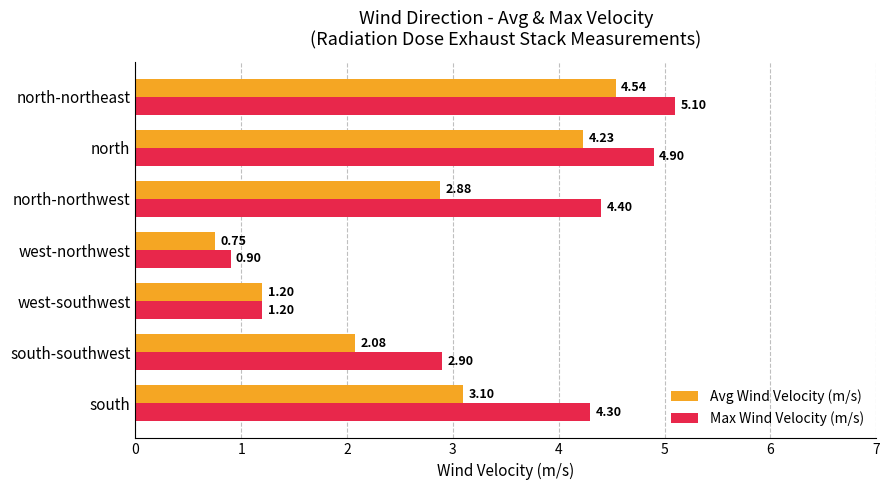

Where is Max Wind Velocity (m/s) nearest to the value 3?

south-southwest